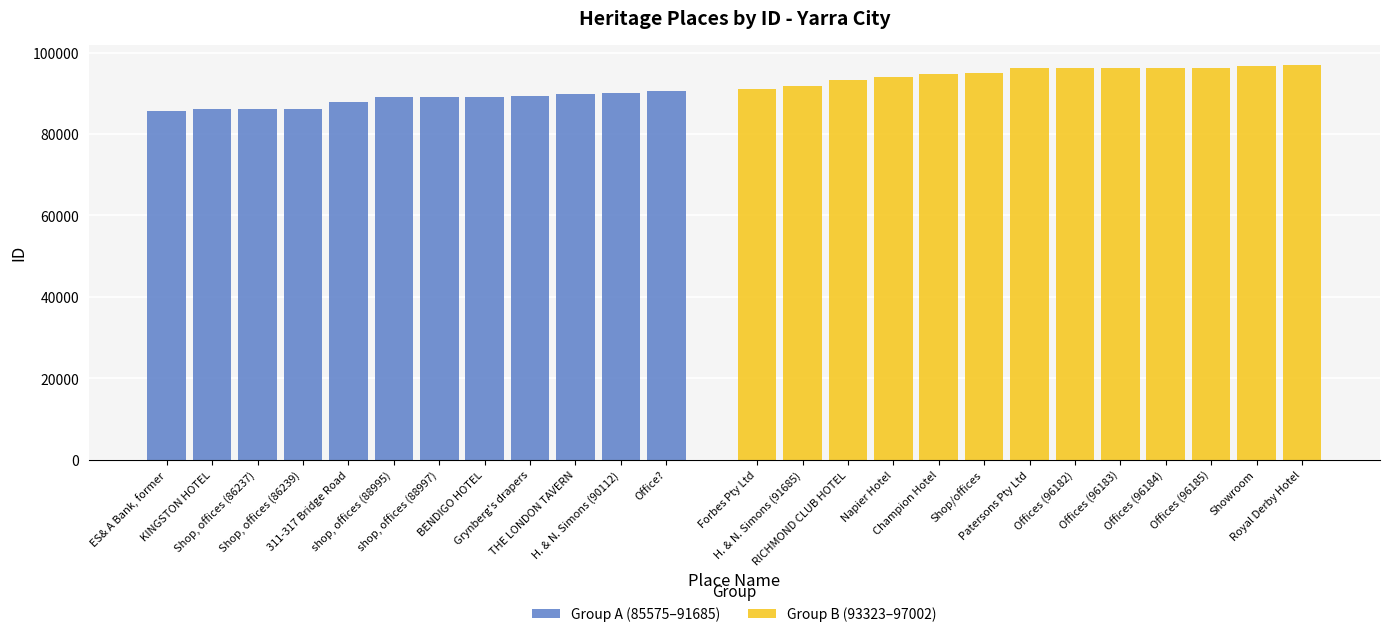

At which category does the chart reach its minimum across all series?

ES& A Bank, former